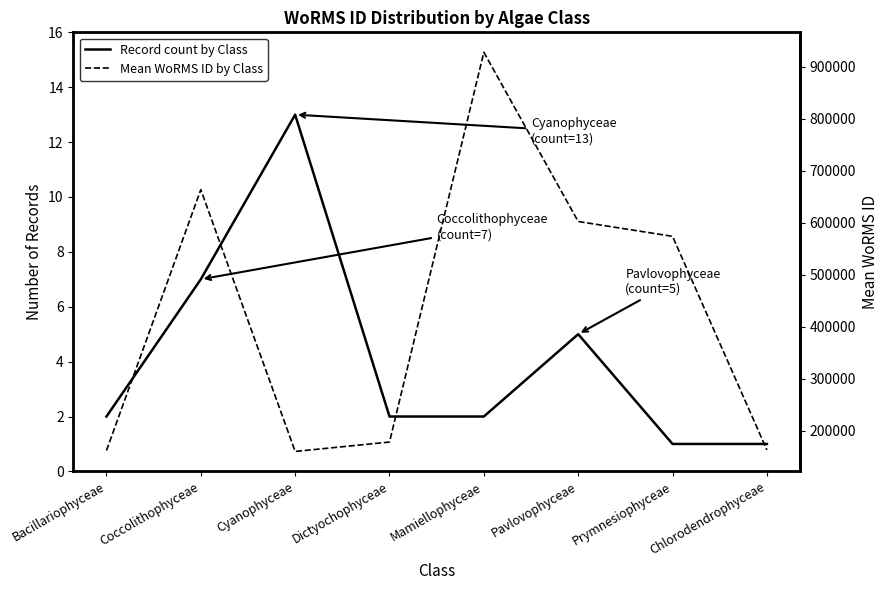

Where does the Record count by Class series first go above 2?

Coccolithophyceae